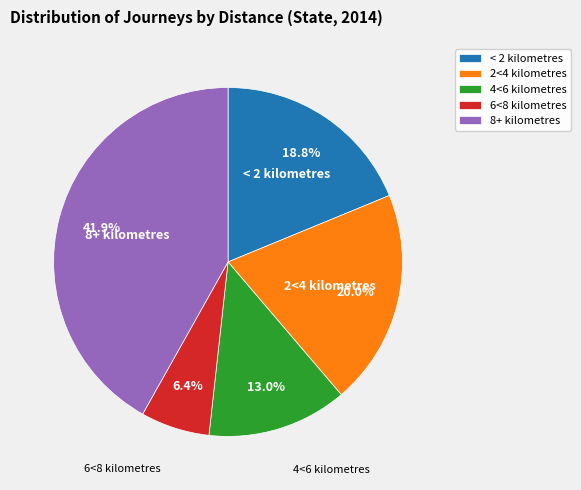

To the nearest percent, what is the combined percentage of 8+ kilometres and 6<8 kilometres?

48%